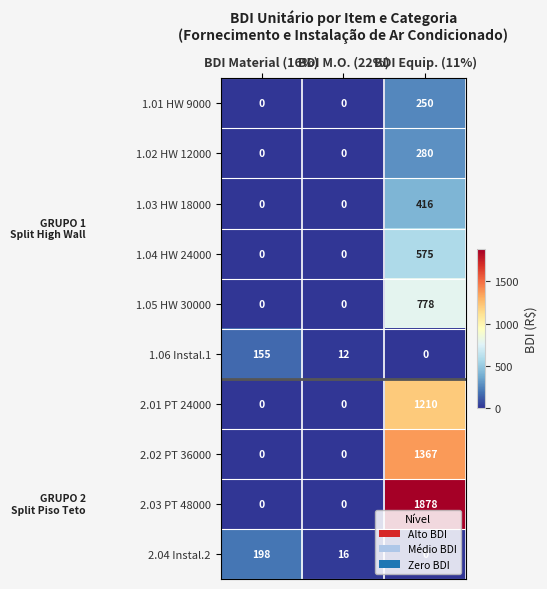

Which series has the widest spread of values?

2.03 PT 48000